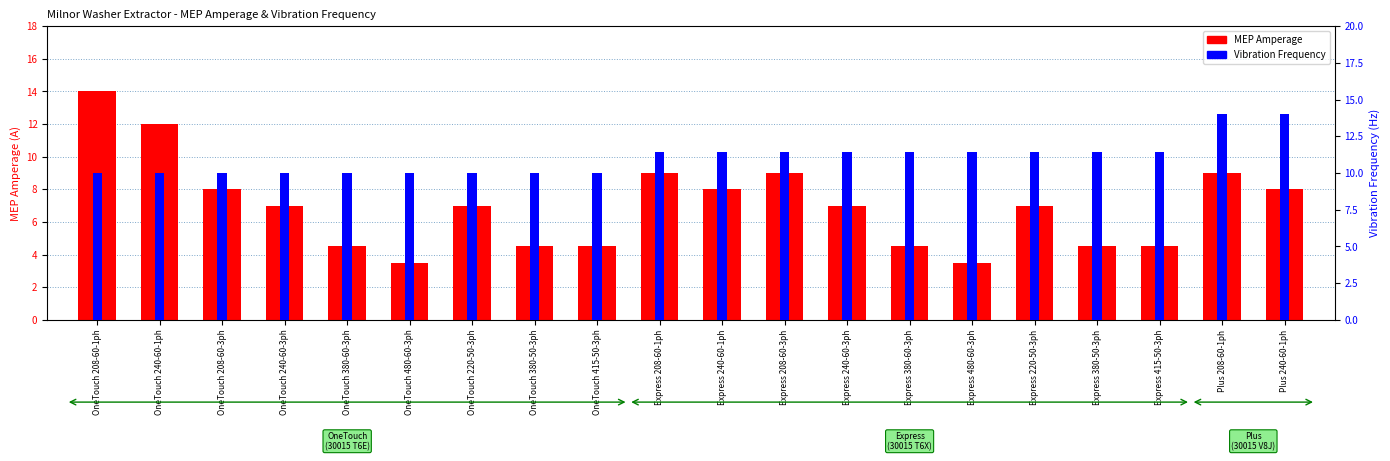

What is the average value of the Vibration Frequency series?

11.0